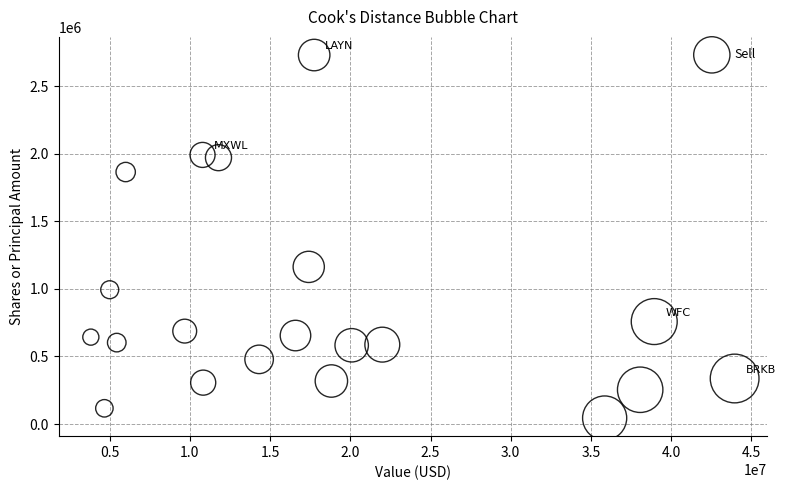

What is the range of Y values (max minus min)?

2686012